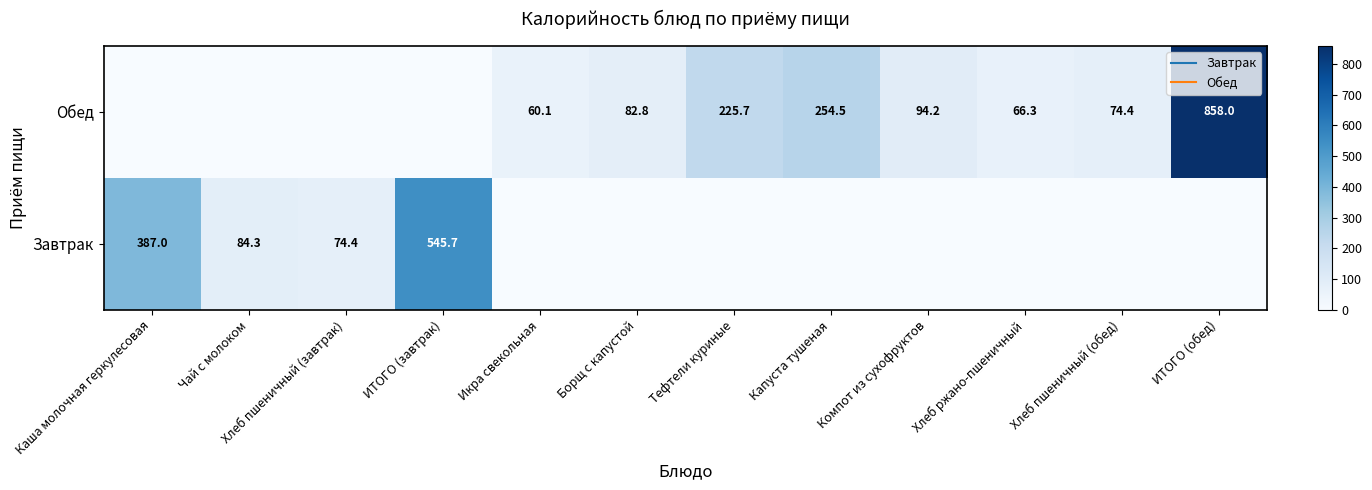

How many data points in Завтрак are above 0?

4